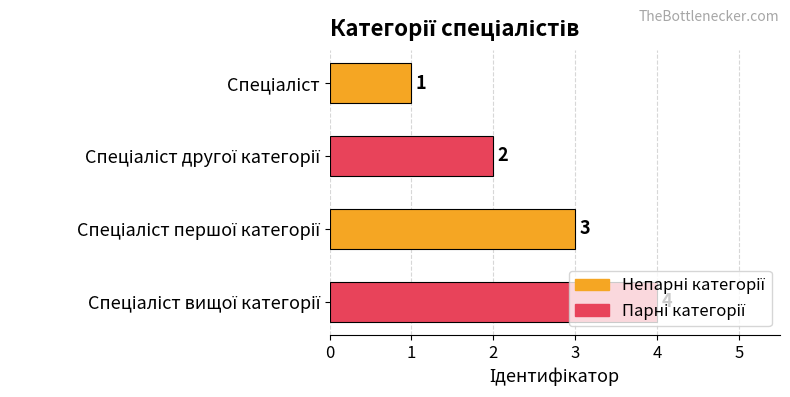

What is the difference between the maximum and minimum values?

3